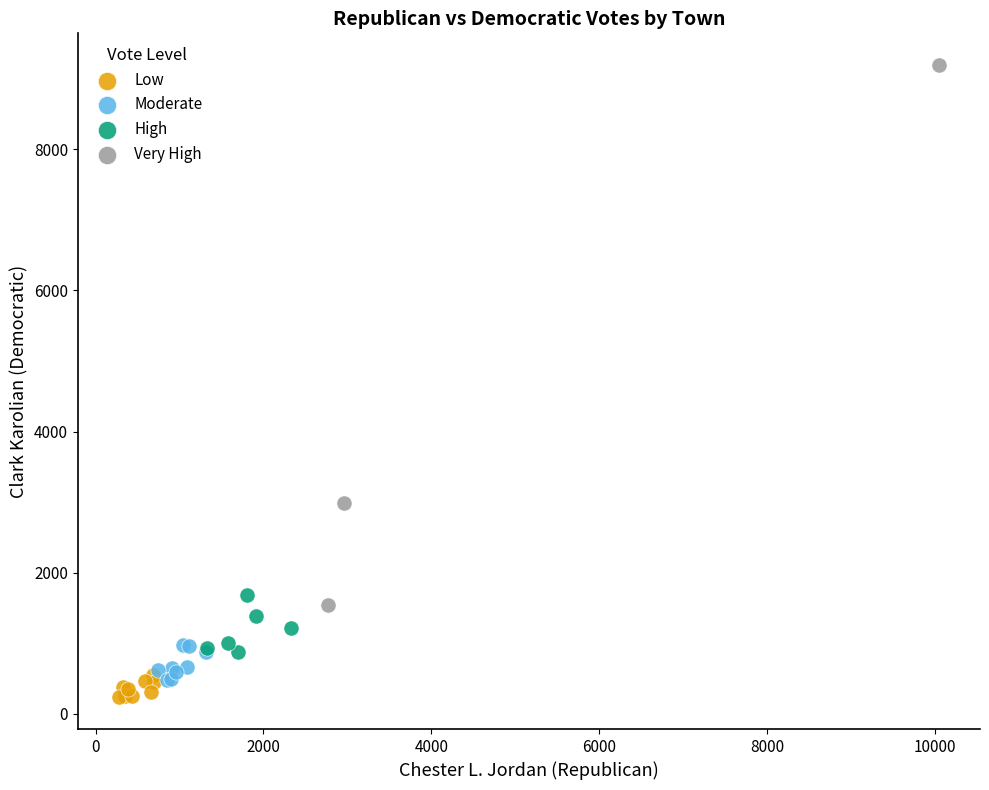

Which series contains the highest Y value?

Very High